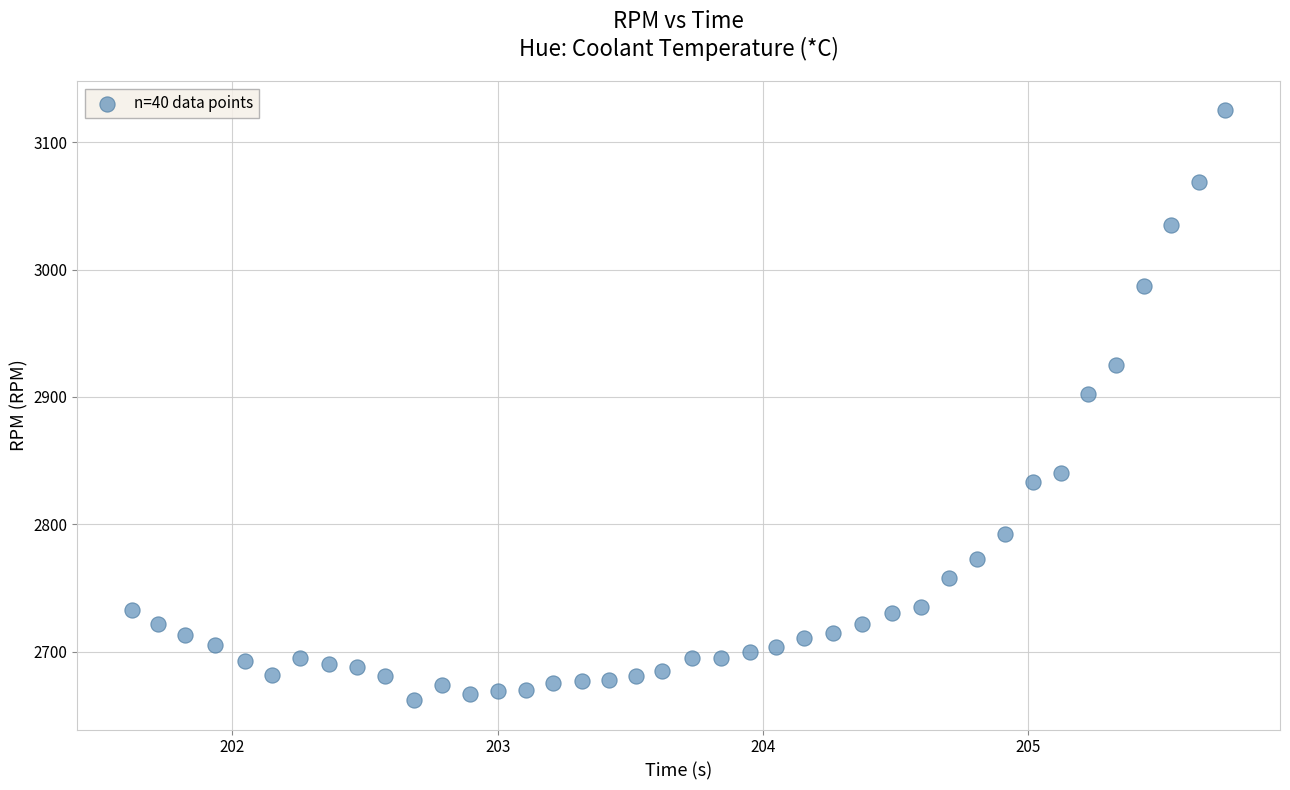

What is the range of Y values (max minus min)?

463